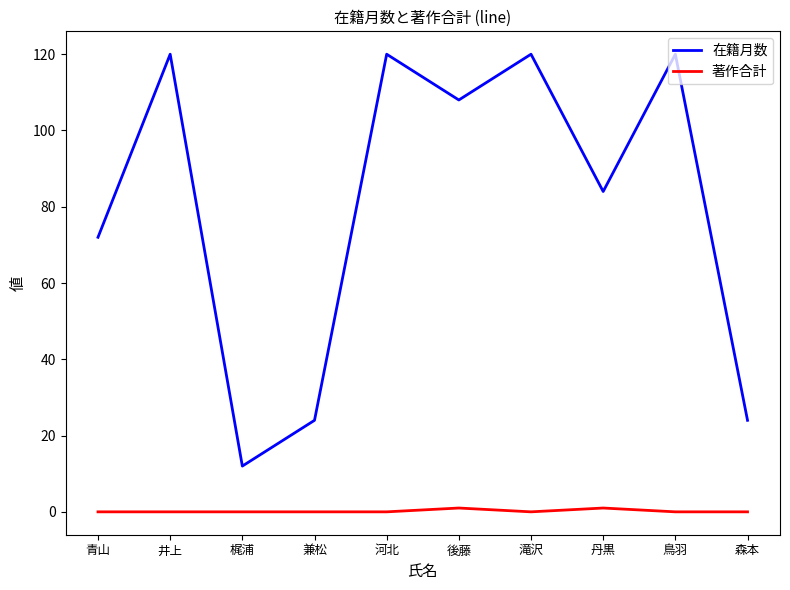

True or false: 在籍月数 and 著作合計 cross at least once.

False